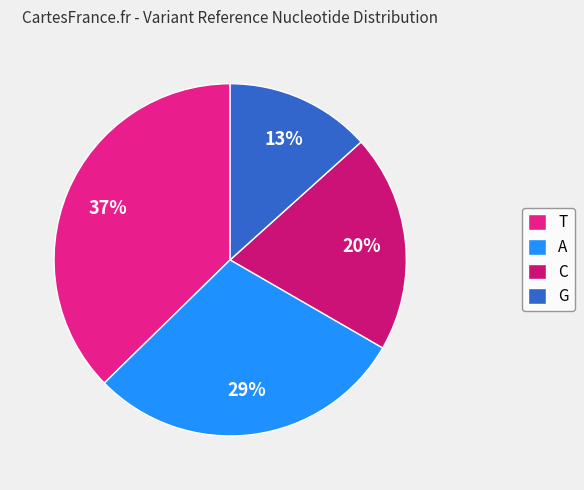

What portion of the pie excludes G?

86.7%